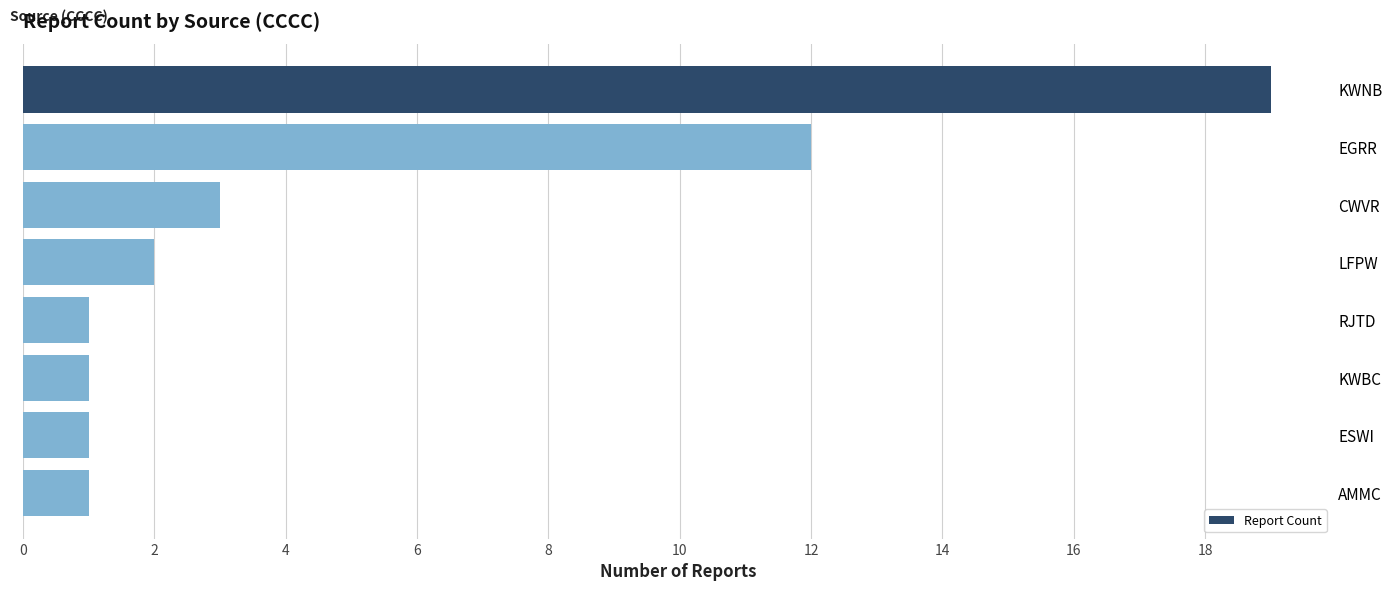

What is the label of the 7th bar from the top?

ESWI